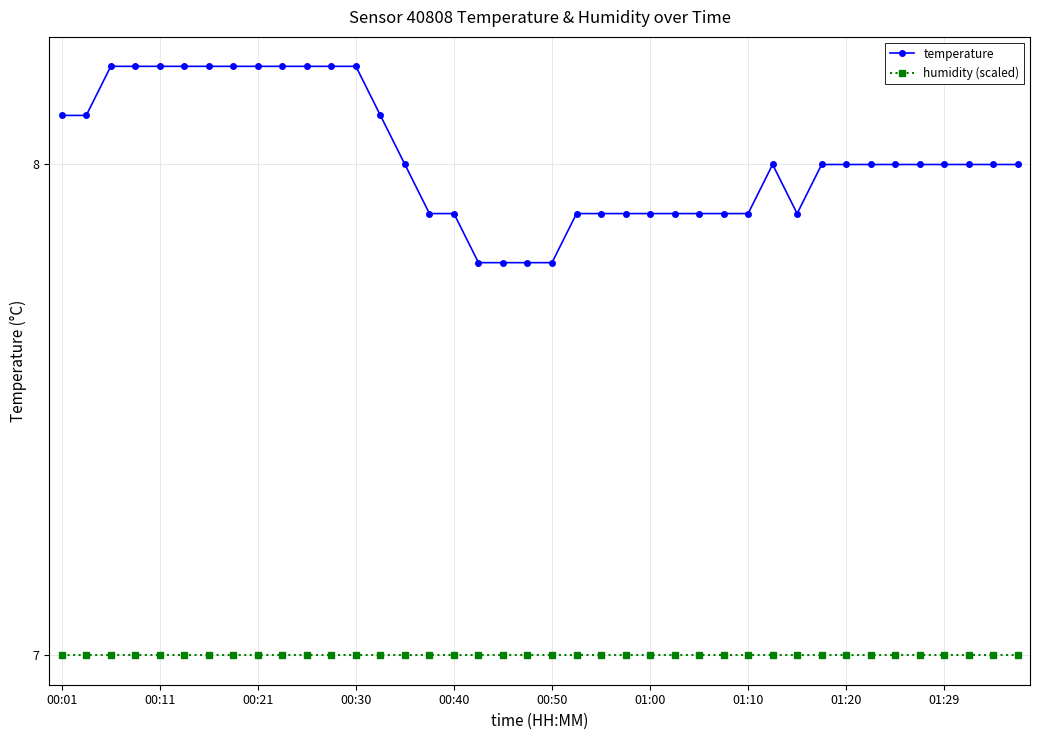

True or false: temperature and humidity (scaled) intersect in this chart.

False